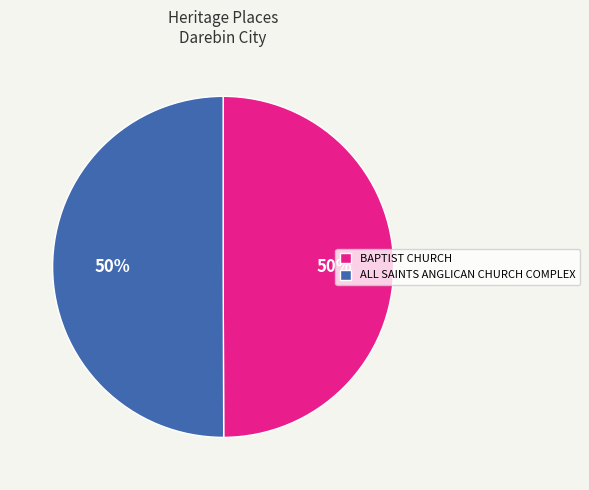

Count the number of slices in the pie.

2